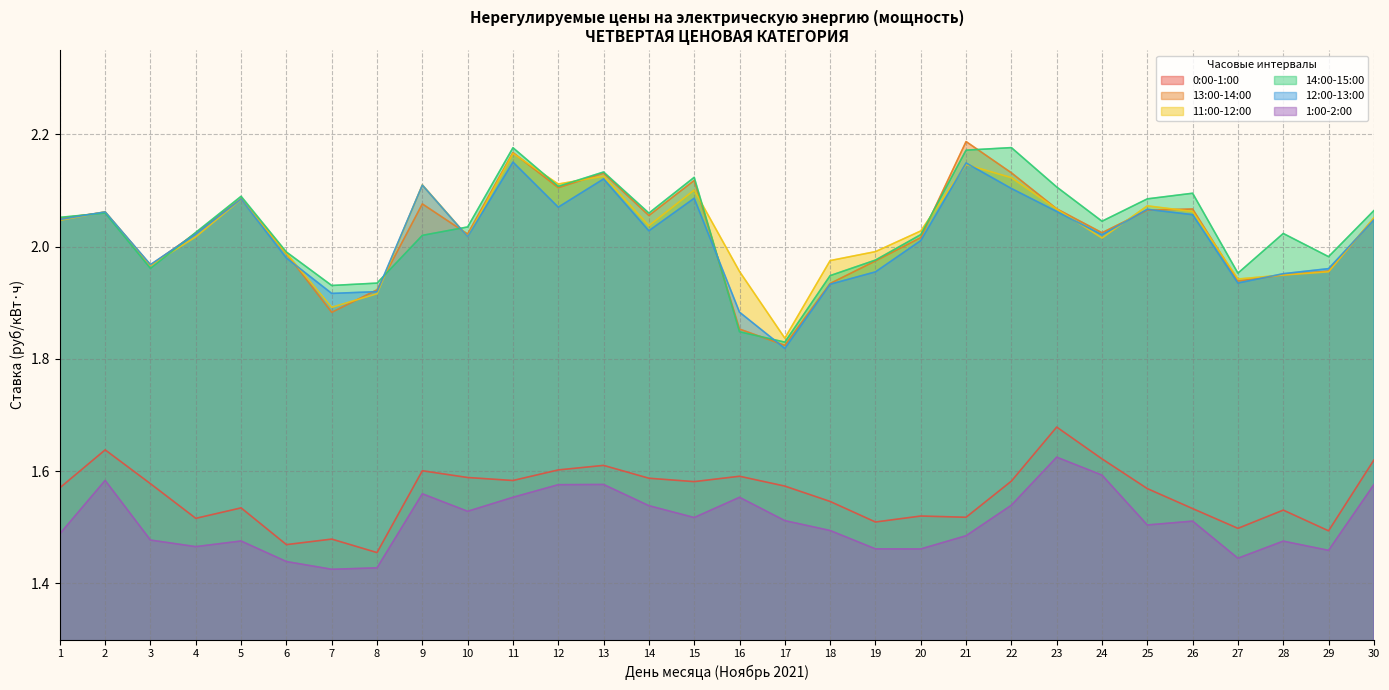

In 0:00-1:00, how many points are higher than both neighbors (excluding endpoints)?

9